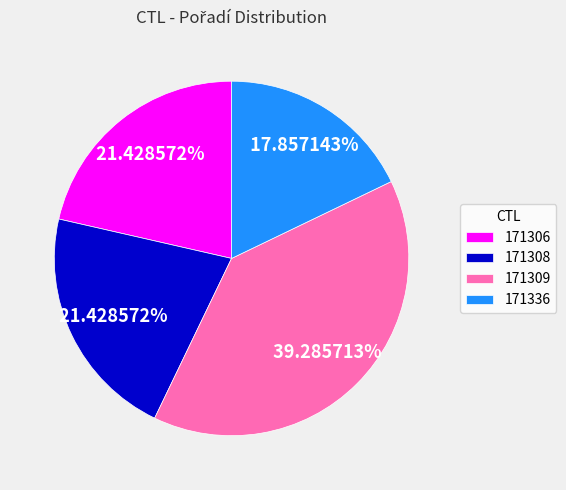

Is it true that 171309 is 47% of the pie?

False